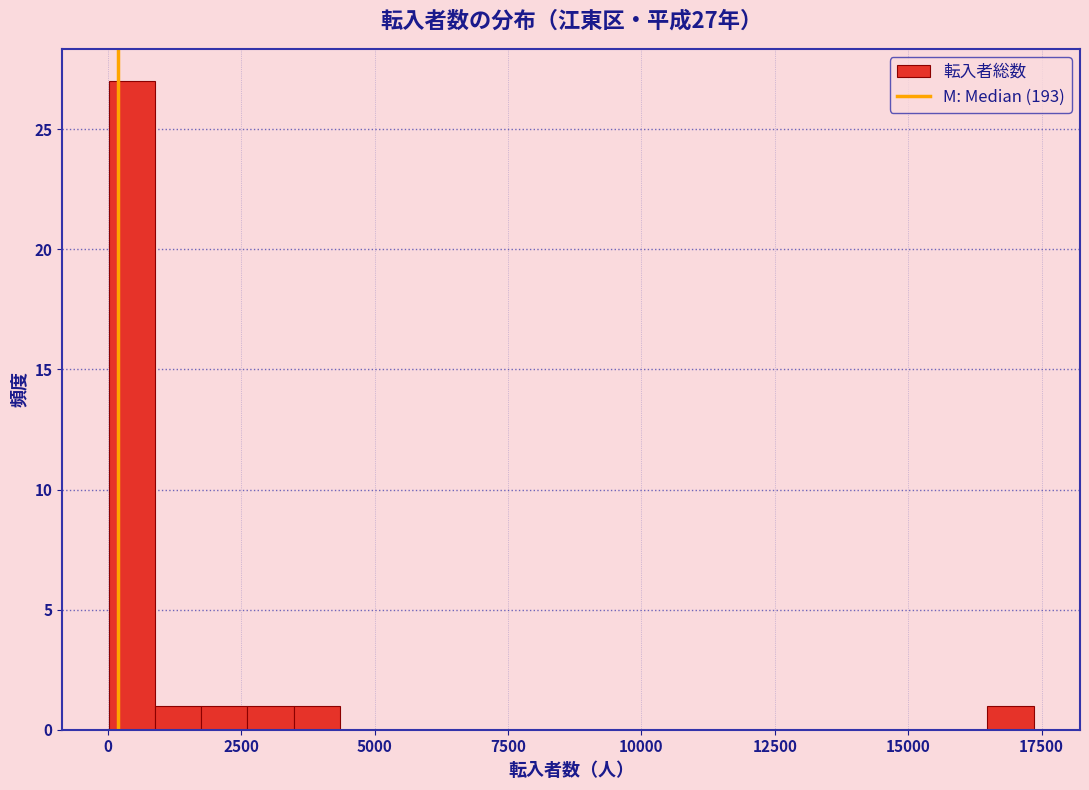

Read against the x-axis, roughly where is the centre of the tallest bar?

500